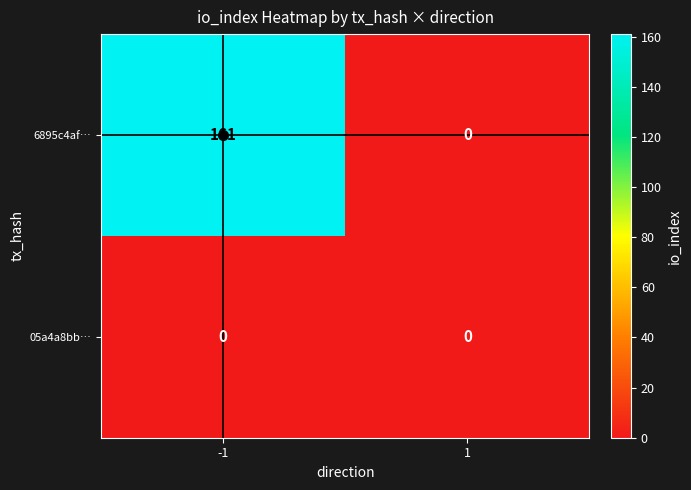

The 05a4a8bb… series shows 0 at -1. True or false?

True